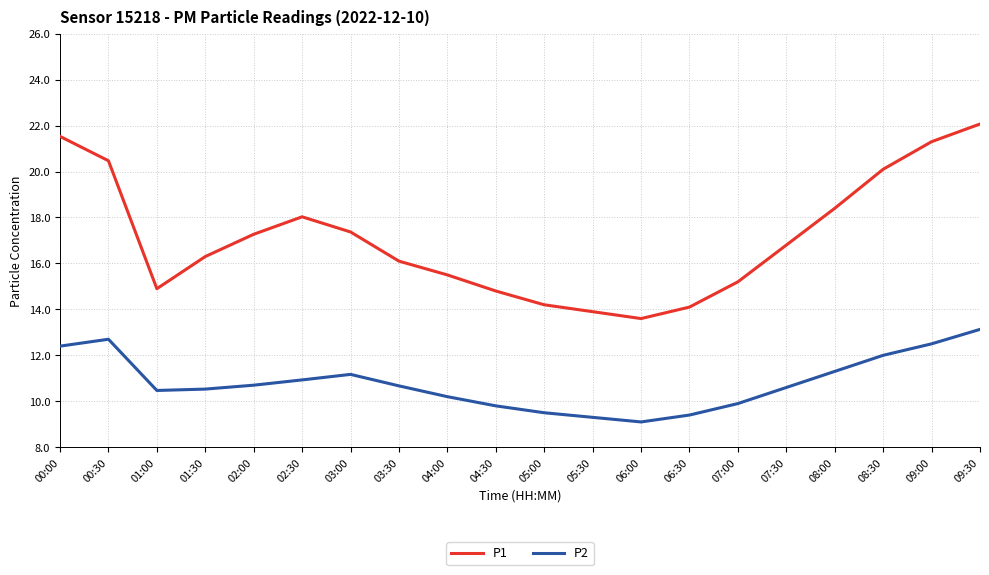

What is the difference between the maximum and second lowest values in the P2 series?

3.8